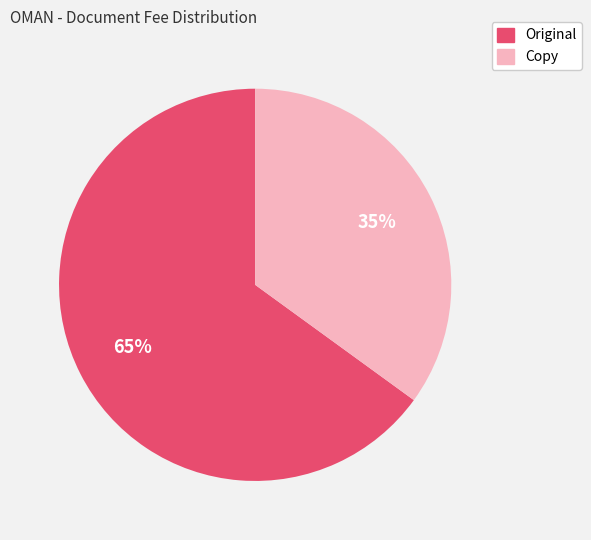

To the nearest percent, what is the difference between the largest and smallest slice percentages?

30%